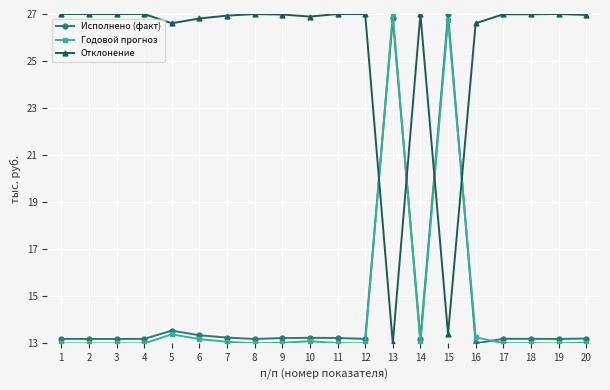

How many lines are shown in the chart?

3